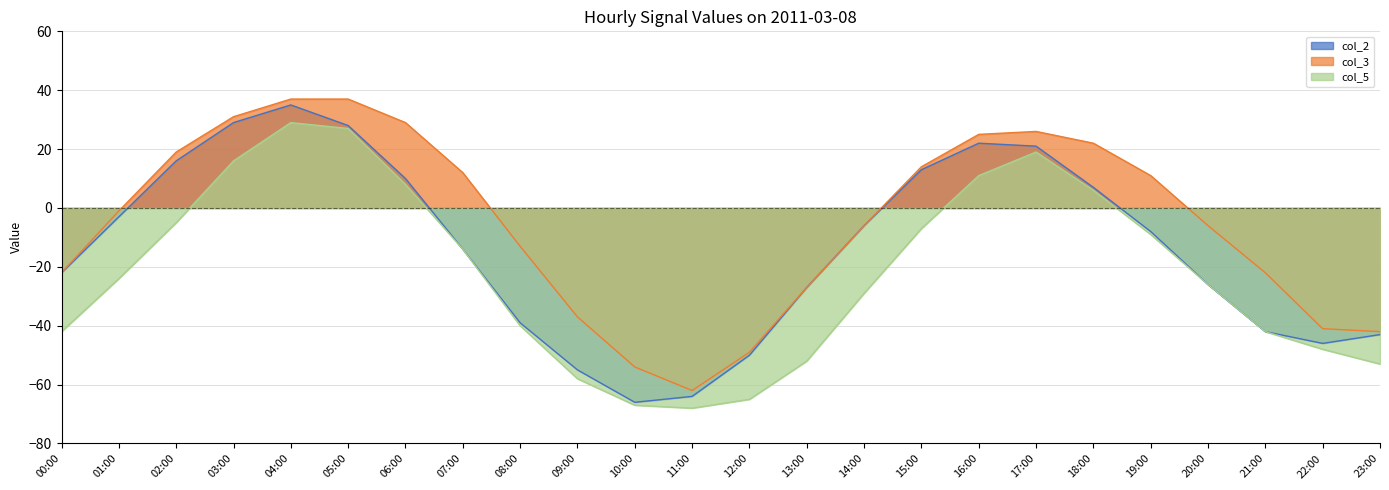

How many lines are shown in the chart?

3